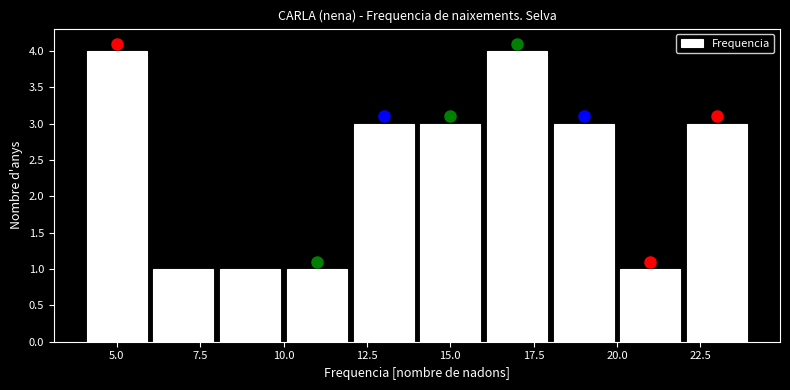

What is the height of the bar covering 10 to 12 on the x-axis? The values are not printed on the chart, so give them approximately, as read against the axis.

1